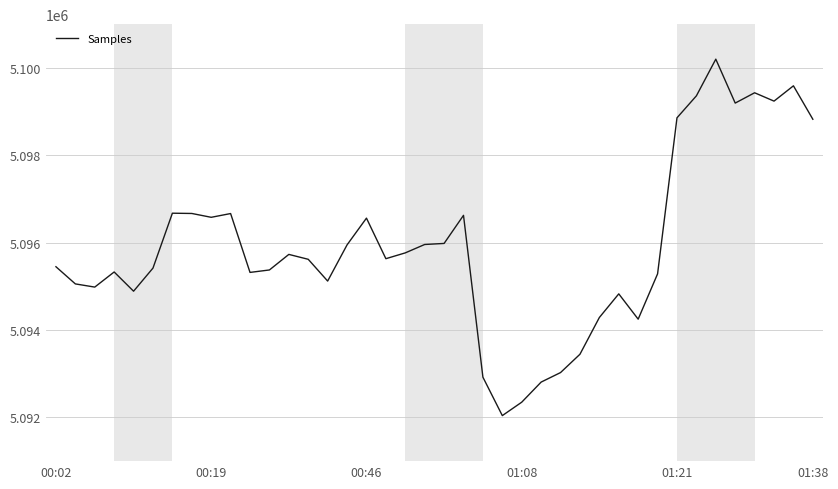

What is the difference between the maximum and minimum values?

8157